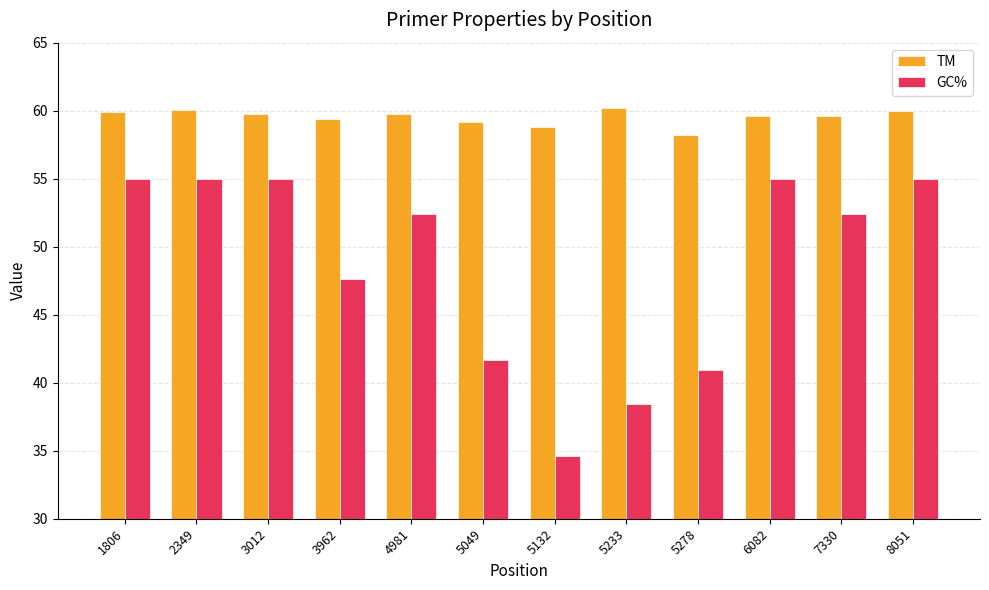

Which category has the lowest value in the GC% series?

5132